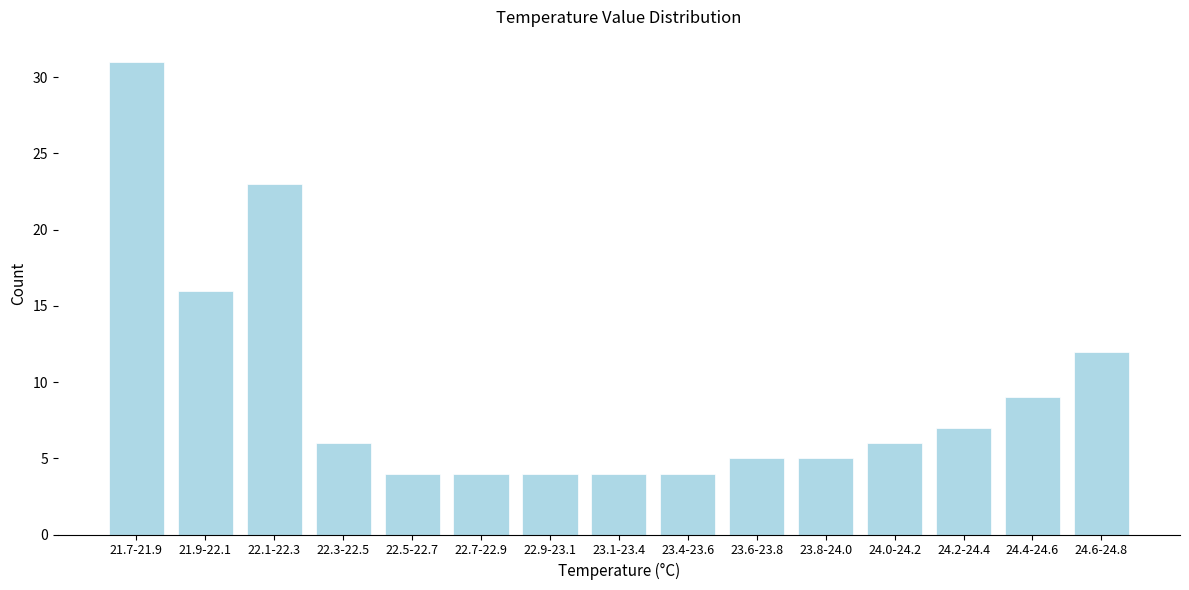

Reading right to left, extract all data points from this chart.

24.6-24.8=12	24.4-24.6=9	24.2-24.4=7	24.0-24.2=6	23.8-24.0=5	23.6-23.8=5	23.4-23.6=4	23.1-23.4=4	22.9-23.1=4	22.7-22.9=4	22.5-22.7=4	22.3-22.5=6	22.1-22.3=23	21.9-22.1=16	21.7-21.9=31